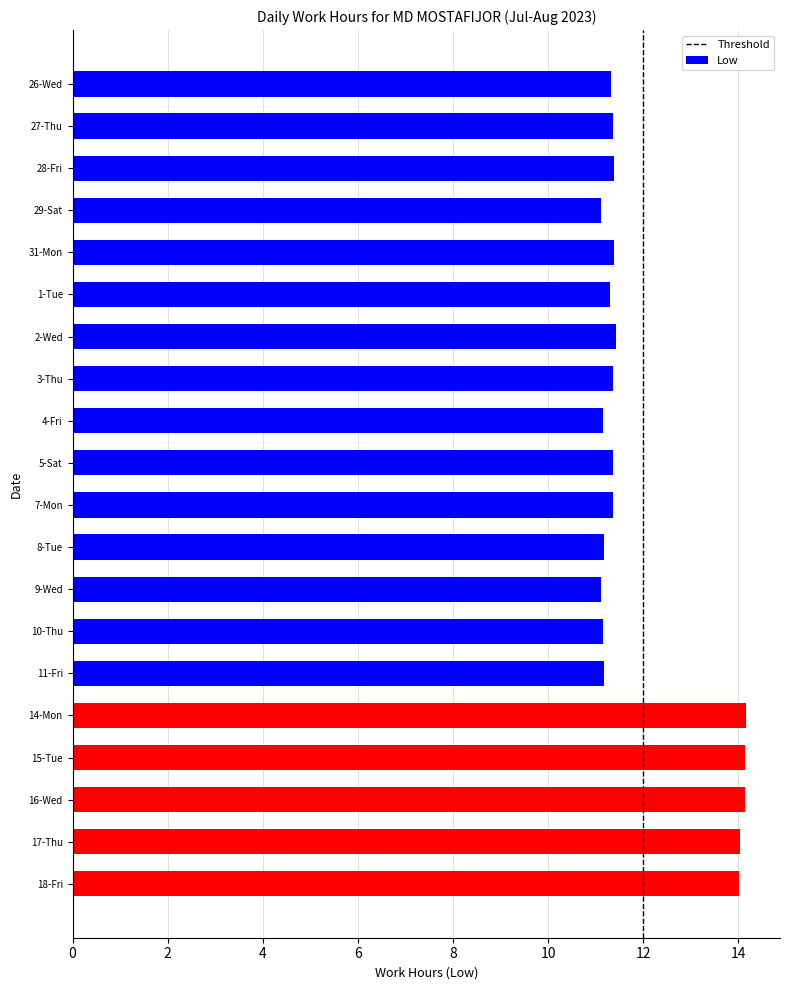

What is the ratio of the value at 18-Fri to the value at 16-Wed?

1.0